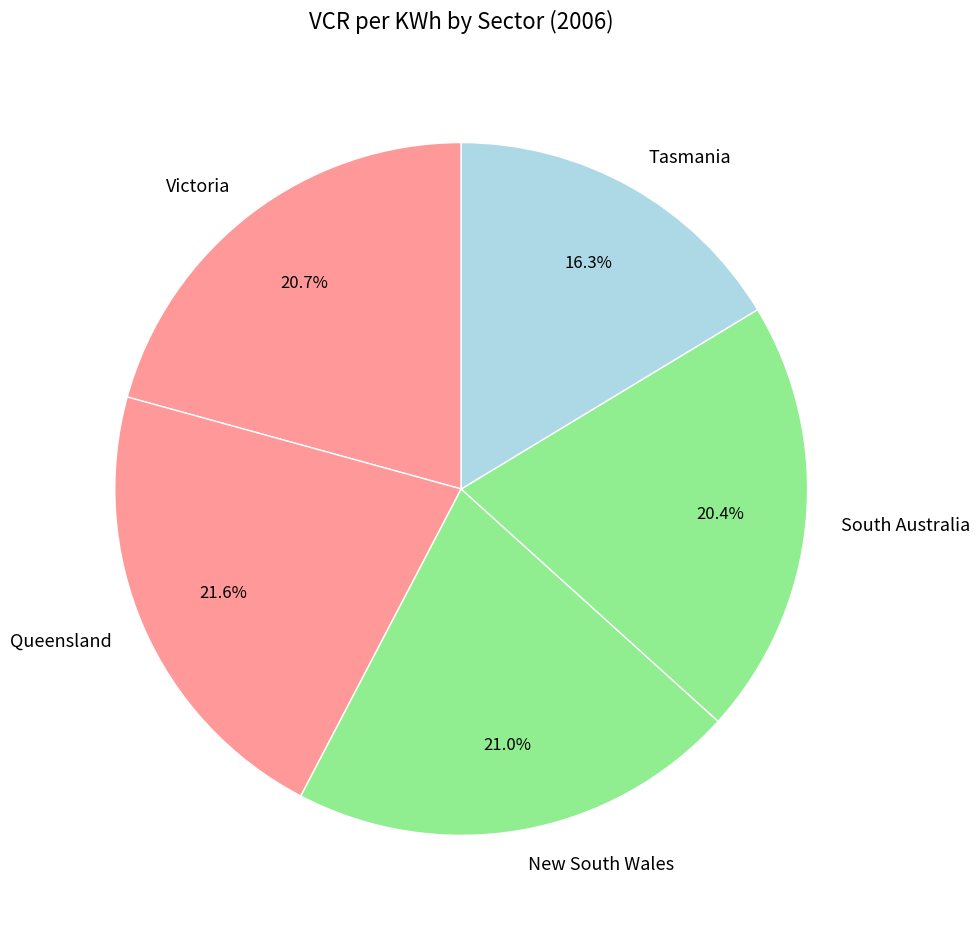

To the nearest percent, what portion does Tasmania represent?

16%